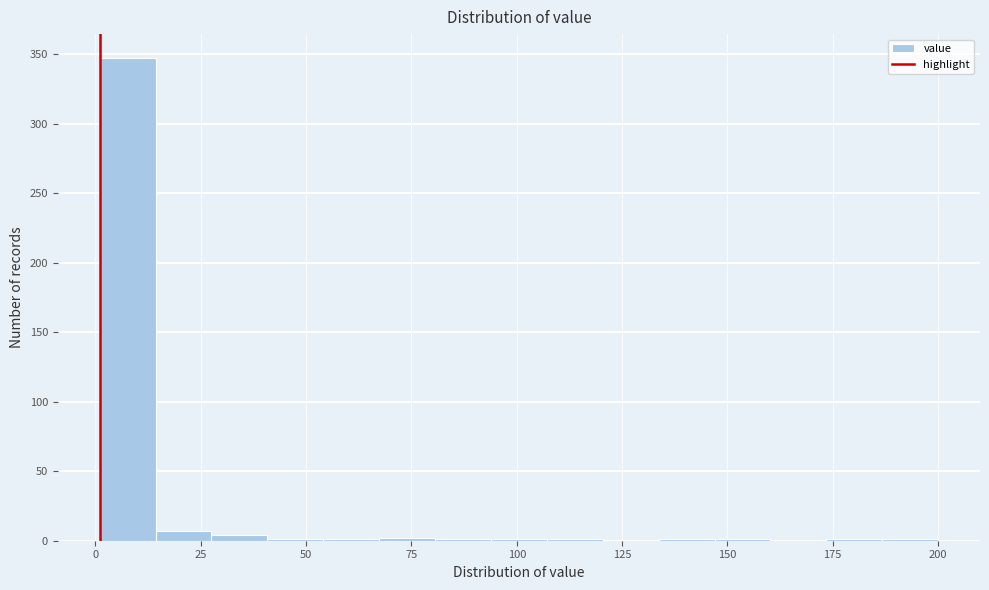

Around what value on the x-axis is the tallest bar? Give the approximate position of its centre, as read against the axis.

10